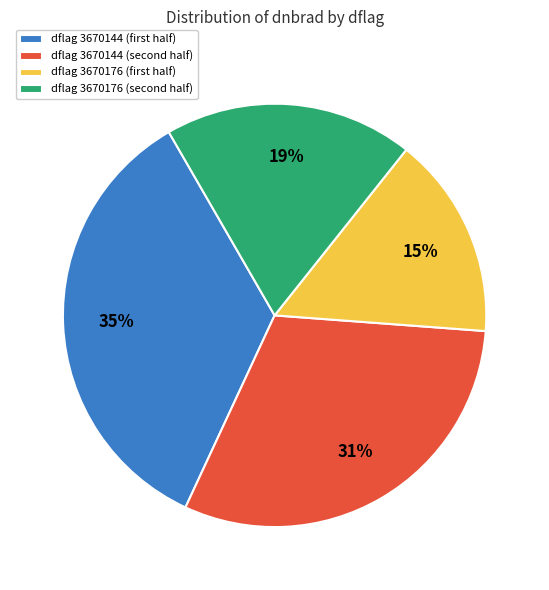

Is there a majority slice in this chart?

No